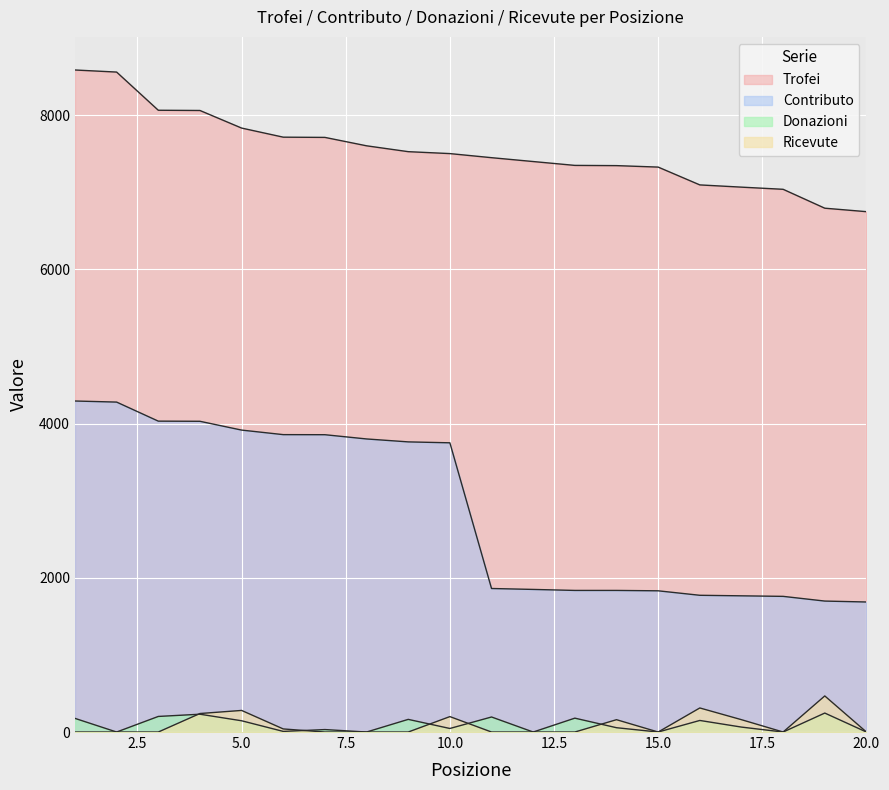

What is the highest value of the Donazioni series?

246